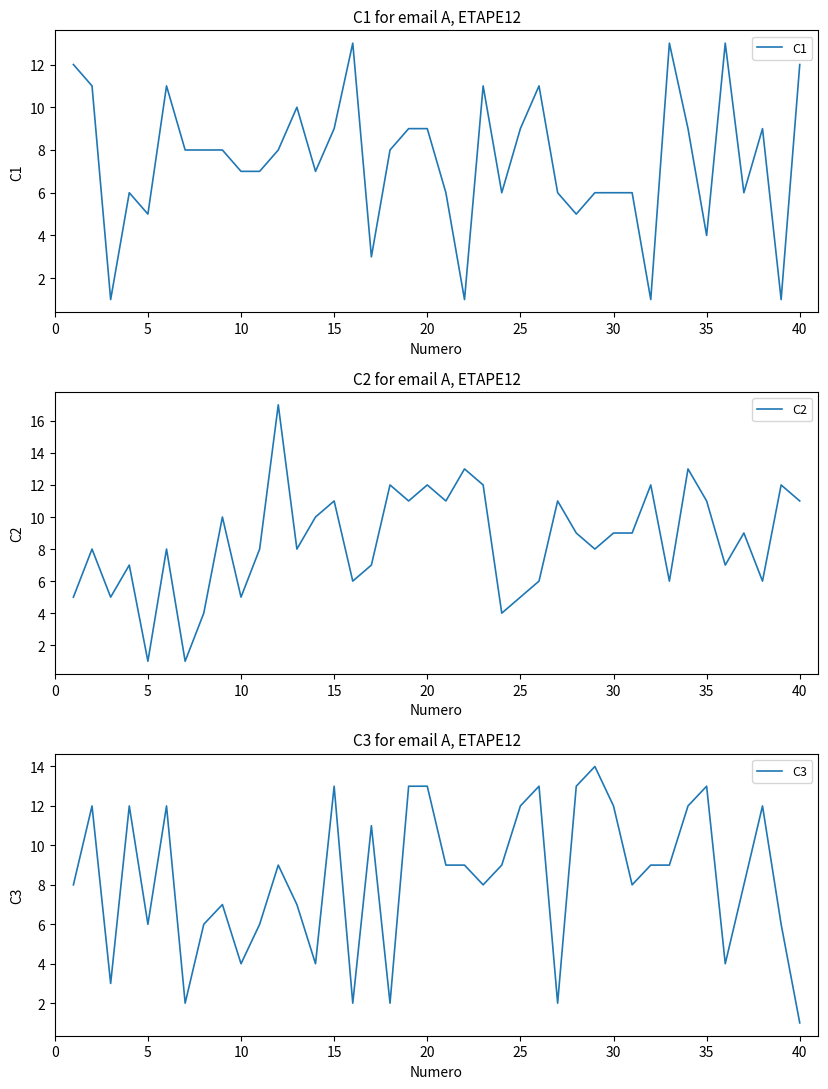

The value of C1 at 35 is 4. True or false?

True